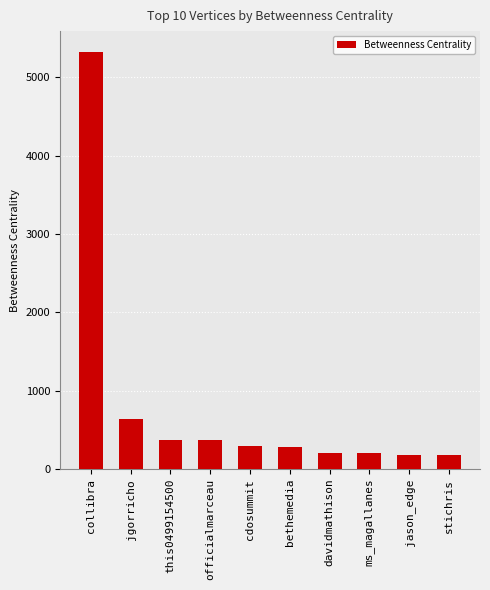

What is the change in value from jgorricho to bethemedia?

-357.4